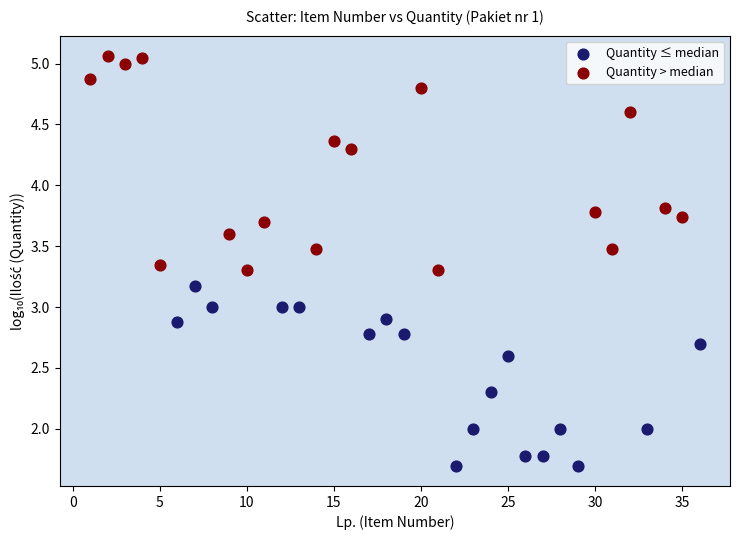

What are all the series names shown in the legend?

Quantity ≤ median, Quantity > median